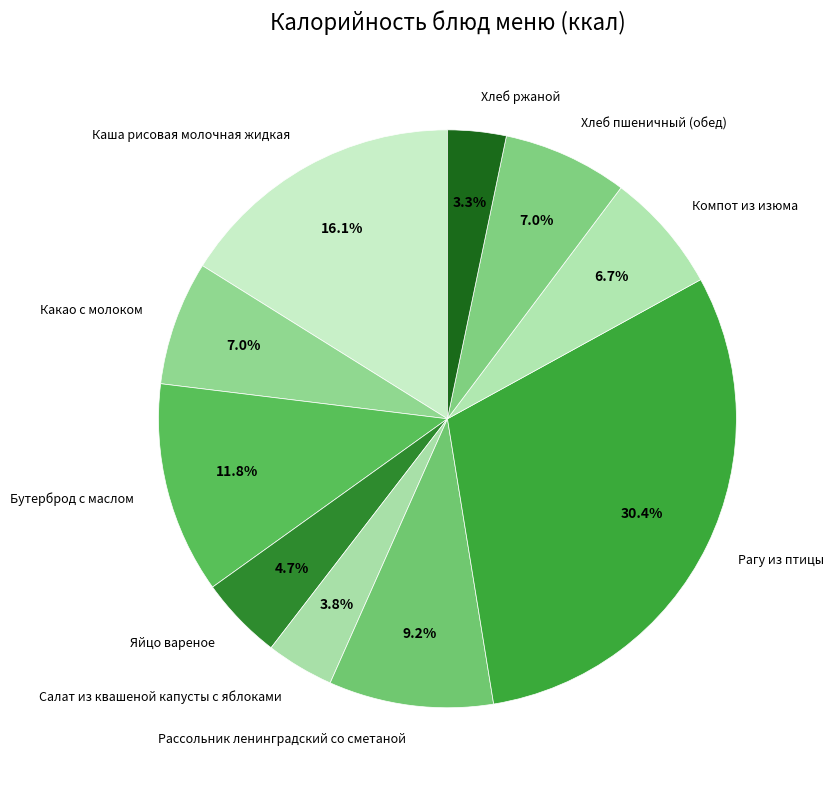

Does Каша рисовая молочная жидкая represent more than half of the total?

No